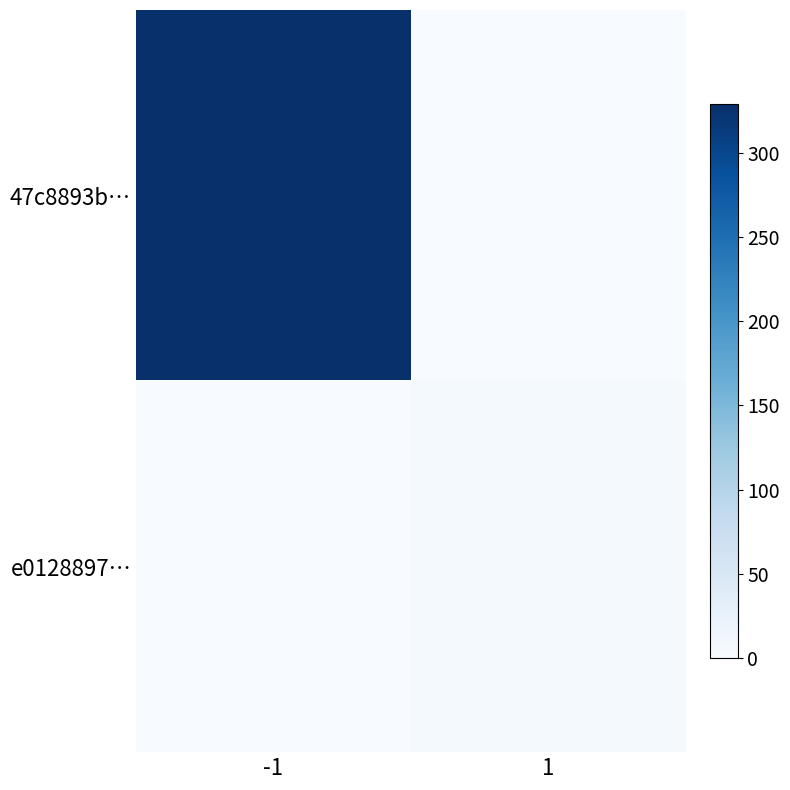

What is the total value across all series at -1?

329